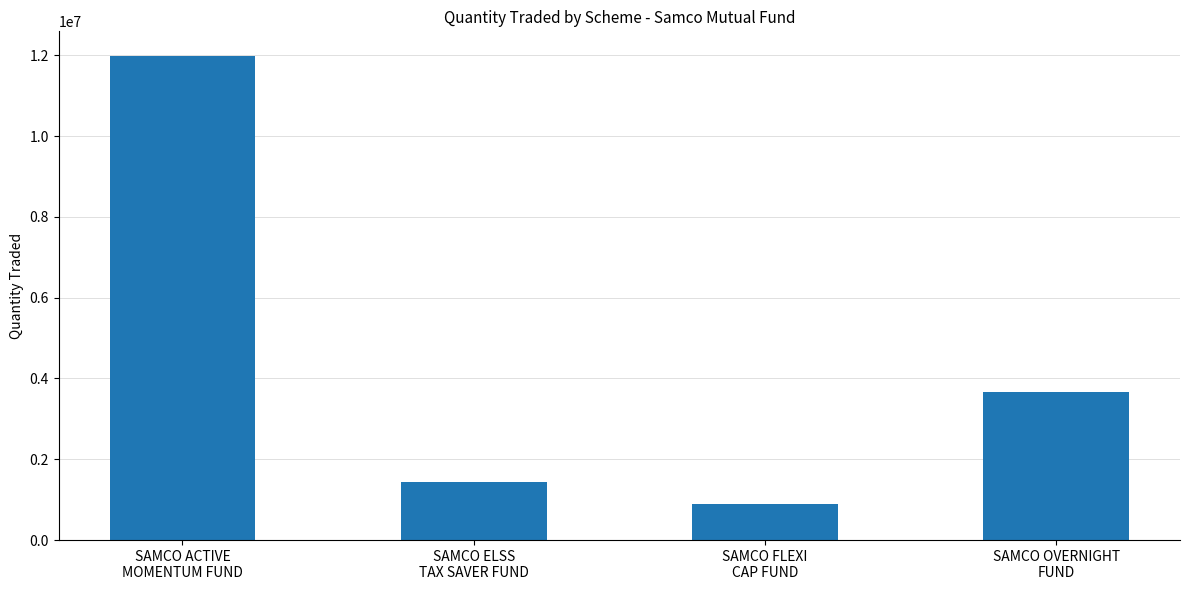

What is the value of the 1st bar from the left?

11992000